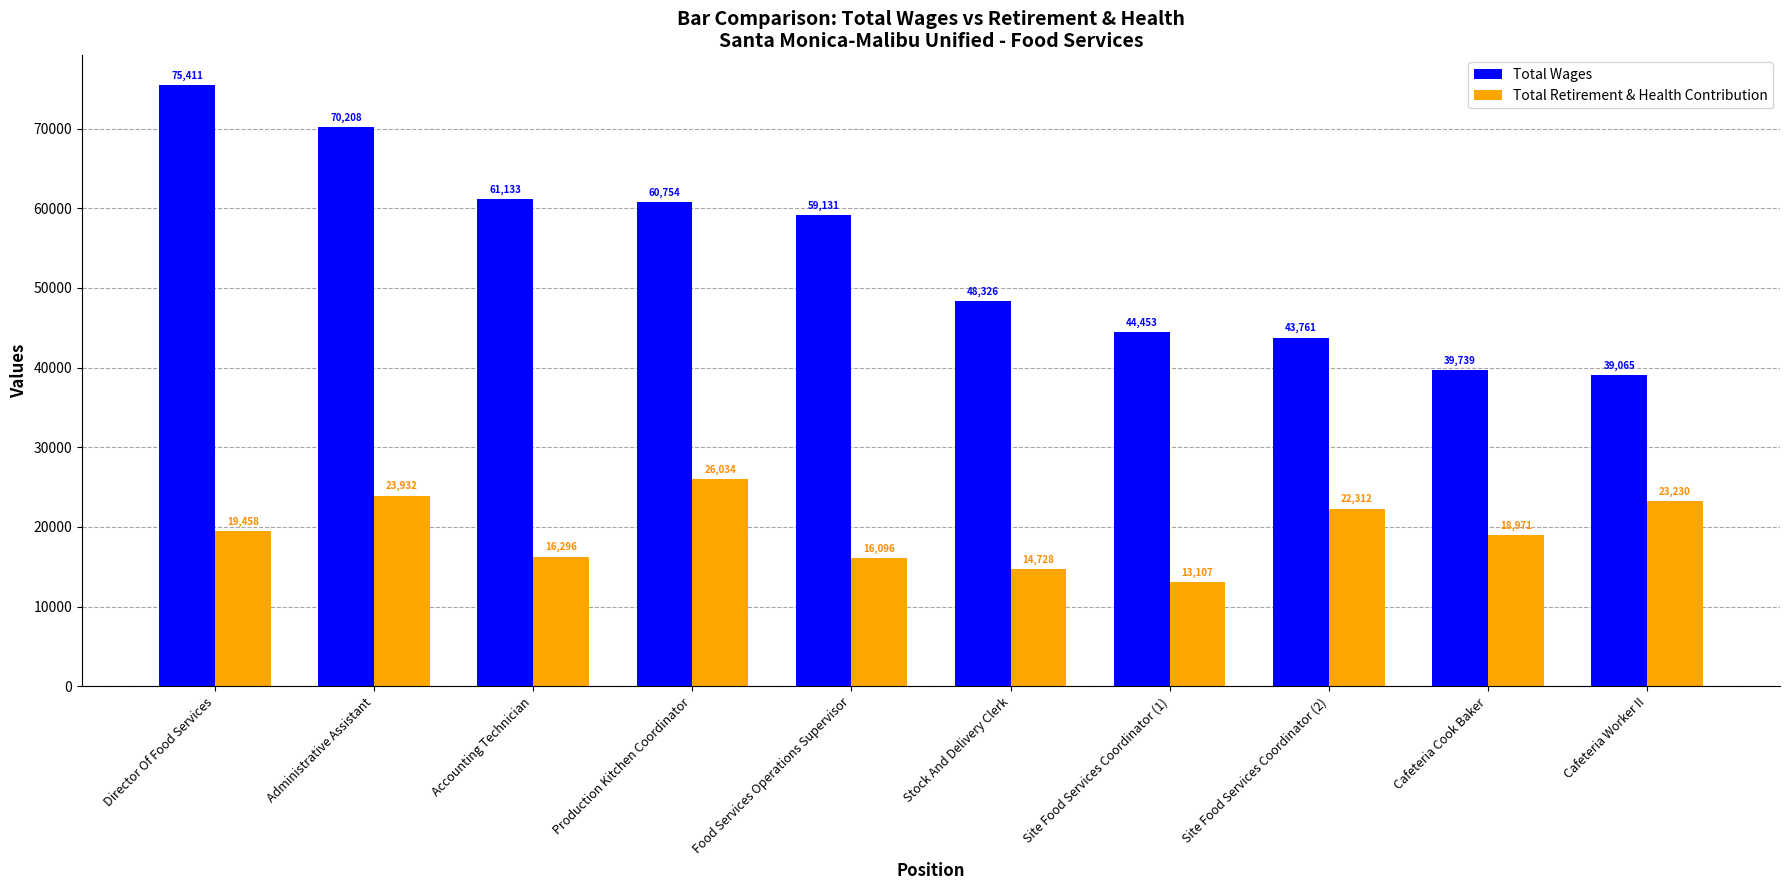

At which category is the sum across all series the highest?

Director Of Food Services